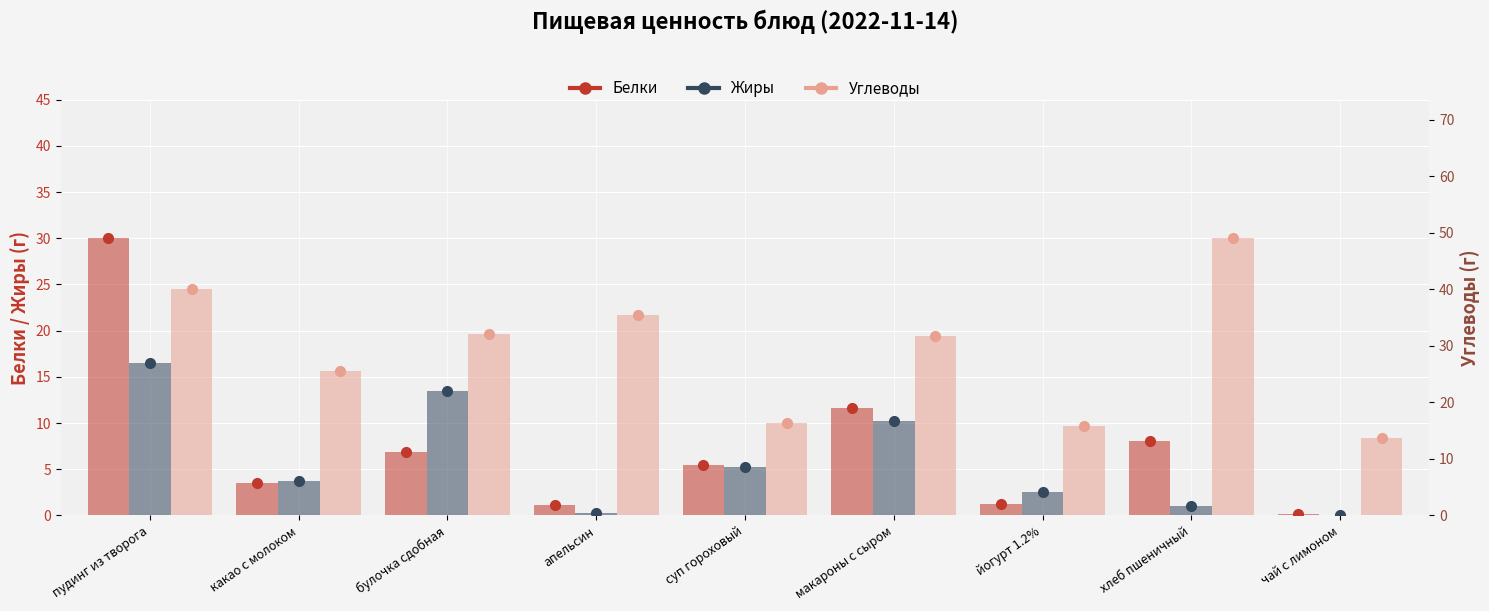

Between пудинг из творога and чай с лимоном, which is larger?

пудинг из творога